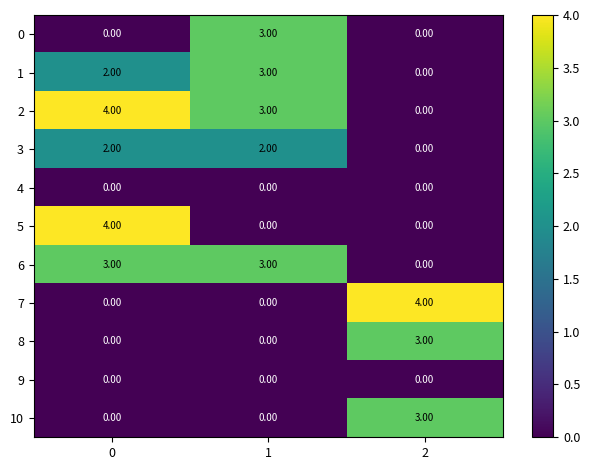

Count the number of categories in the chart.

3